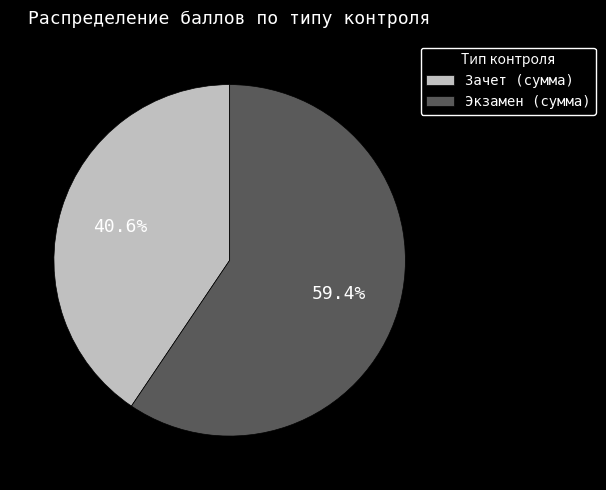

What is the ratio of the value at Зачет (сумма) to the value at Экзамен (сумма)?

0.7